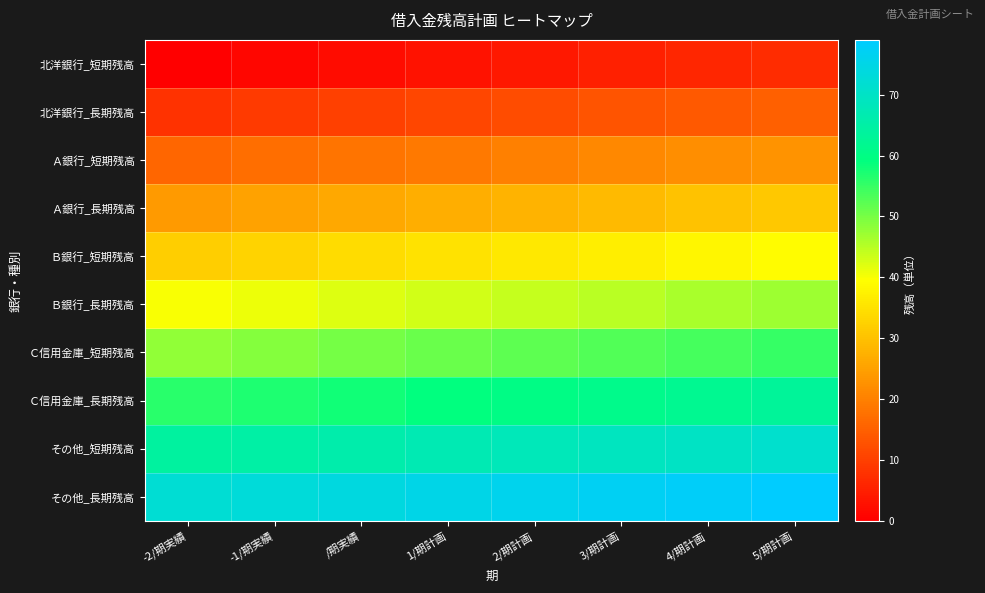

Reading left to right, extract all data points from this chart.

北洋銀行_短期残高: -2/期実績=0	-1/期実績=1	/期実績=2	1/期計画=3	2/期計画=4	3/期計画=5	4/期計画=6	5/期計画=7
北洋銀行_長期残高: -2/期実績=8	-1/期実績=9	/期実績=10	1/期計画=11	2/期計画=12	3/期計画=13	4/期計画=14	5/期計画=15
Ａ銀行_短期残高: -2/期実績=16	-1/期実績=17	/期実績=18	1/期計画=19	2/期計画=20	3/期計画=21	4/期計画=22	5/期計画=23
Ａ銀行_長期残高: -2/期実績=24	-1/期実績=25	/期実績=26	1/期計画=27	2/期計画=28	3/期計画=29	4/期計画=30	5/期計画=31
Ｂ銀行_短期残高: -2/期実績=32	-1/期実績=33	/期実績=34	1/期計画=35	2/期計画=36	3/期計画=37	4/期計画=38	5/期計画=39
Ｂ銀行_長期残高: -2/期実績=40	-1/期実績=41	/期実績=42	1/期計画=43	2/期計画=44	3/期計画=45	4/期計画=46	5/期計画=47
Ｃ信用金庫_短期残高: -2/期実績=48	-1/期実績=49	/期実績=50	1/期計画=51	2/期計画=52	3/期計画=53	4/期計画=54	5/期計画=55
Ｃ信用金庫_長期残高: -2/期実績=56	-1/期実績=57	/期実績=58	1/期計画=59	2/期計画=60	3/期計画=61	4/期計画=62	5/期計画=63
その他_短期残高: -2/期実績=64	-1/期実績=65	/期実績=66	1/期計画=67	2/期計画=68	3/期計画=69	4/期計画=70	5/期計画=71
その他_長期残高: -2/期実績=72	-1/期実績=73	/期実績=74	1/期計画=75	2/期計画=76	3/期計画=77	4/期計画=78	5/期計画=79